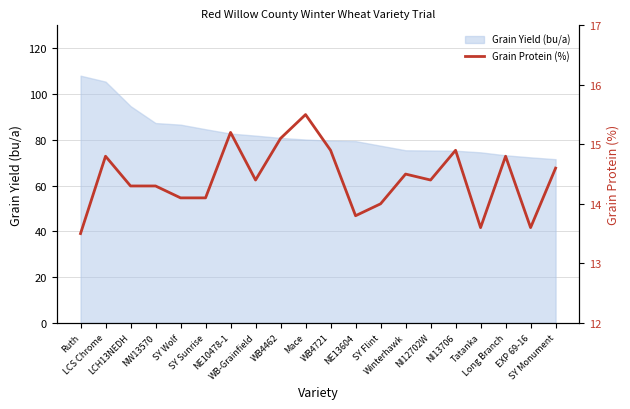

At which category does the data reach its first local peak?

LCS Chrome